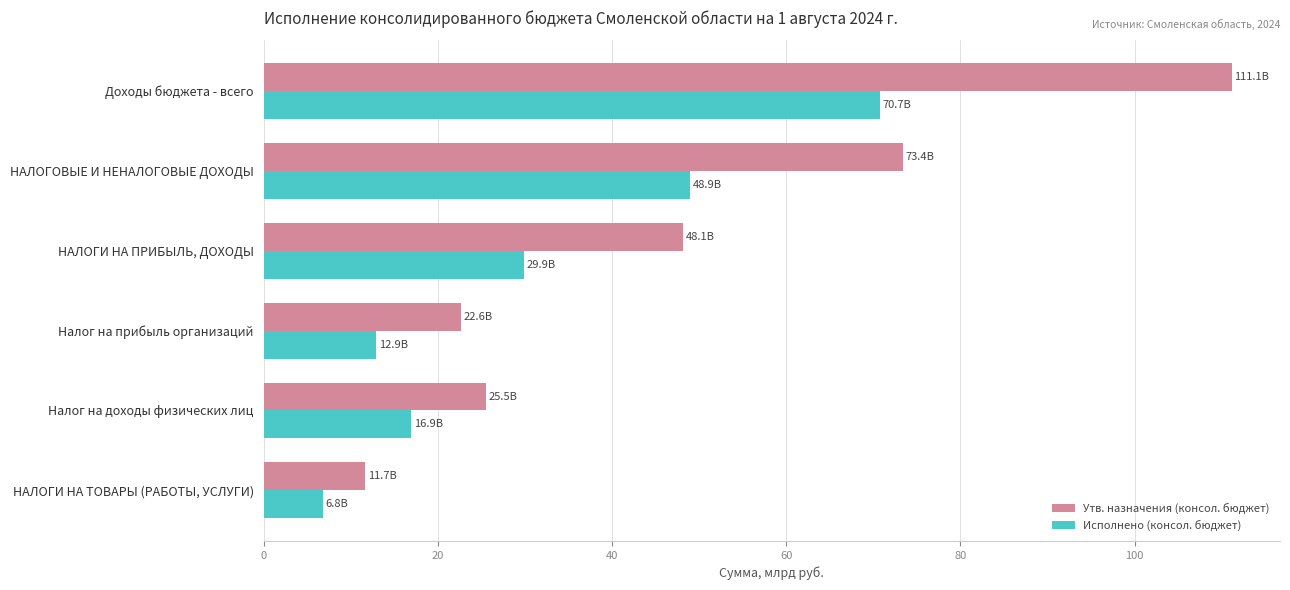

How many data points in Утв. назначения (консол. бюджет) are less than 48?

3